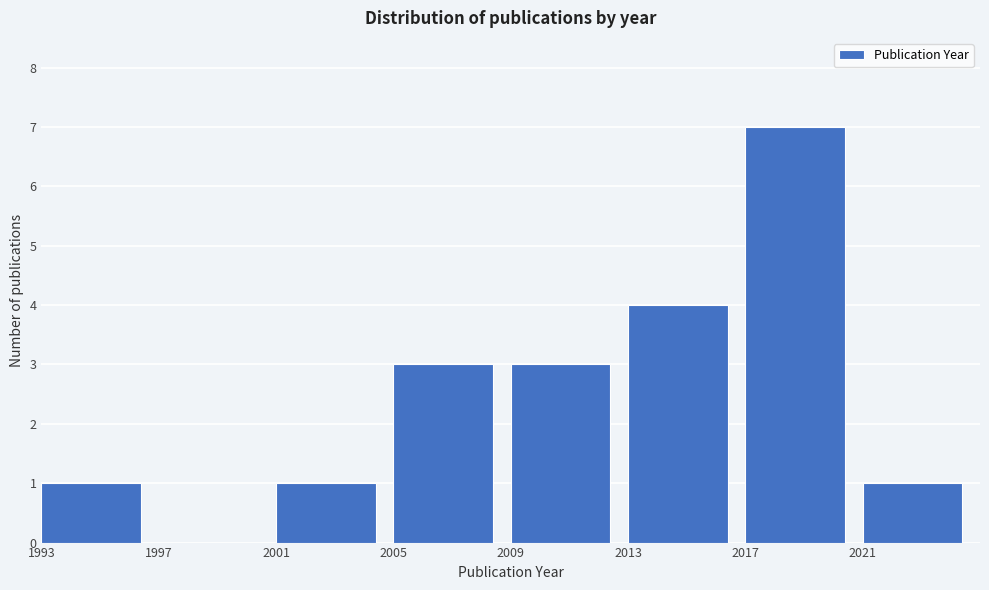

Reading left to right, list every bar in this chart as the range it spans on the x-axis followed by its height. The values are not printed on the chart, so give them approximately, as read against the axis.

1993 to 1997: 1
1997 to 2001: 0
2001 to 2005: 1
2005 to 2009: 3
2009 to 2013: 3
2013 to 2017: 4
2017 to 2021: 7
2021 to 2025: 1